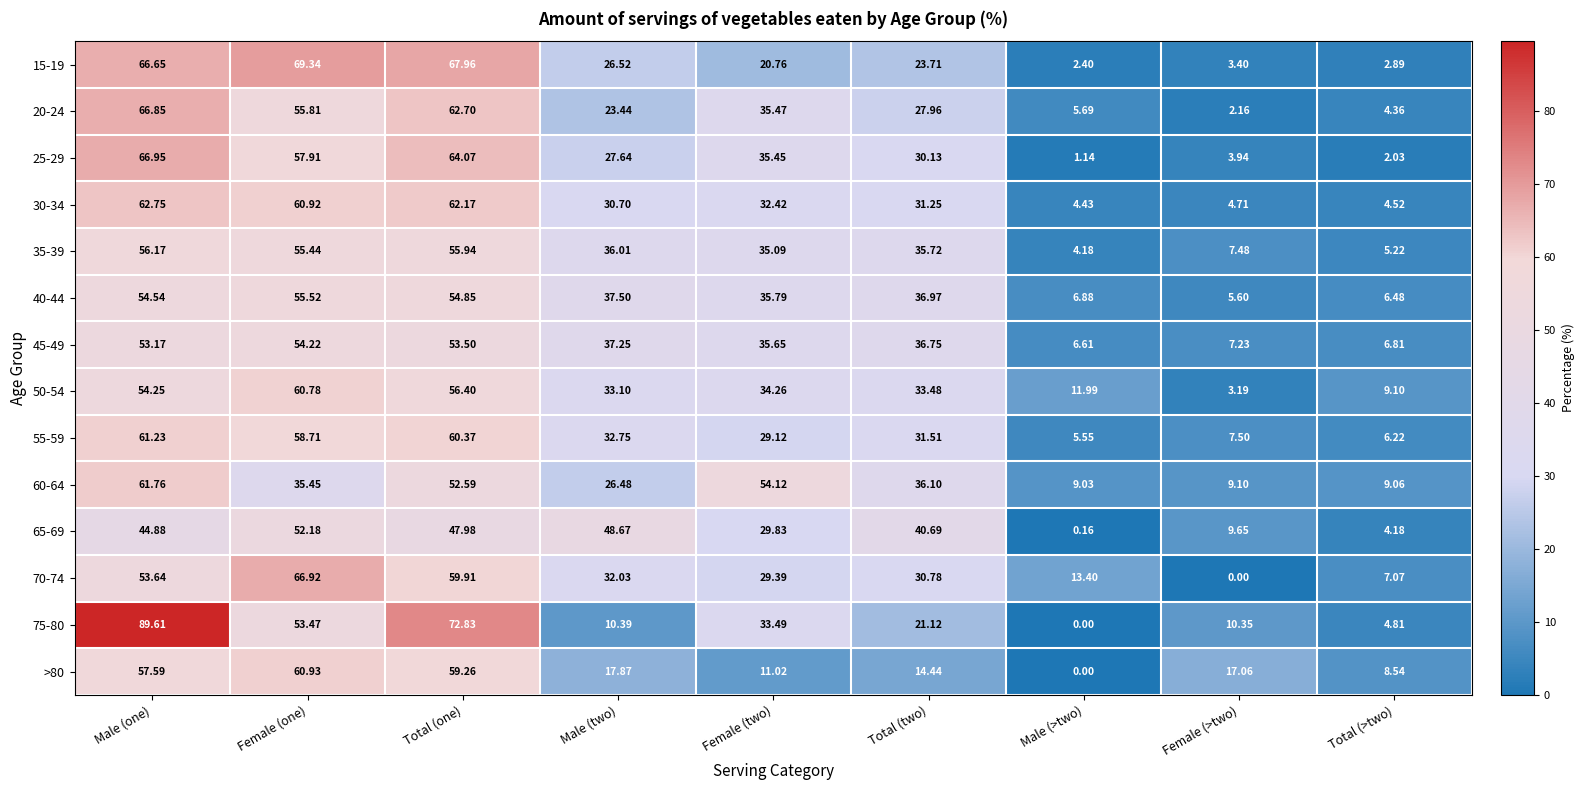

What is the total value across all series at Total (two)?

430.6